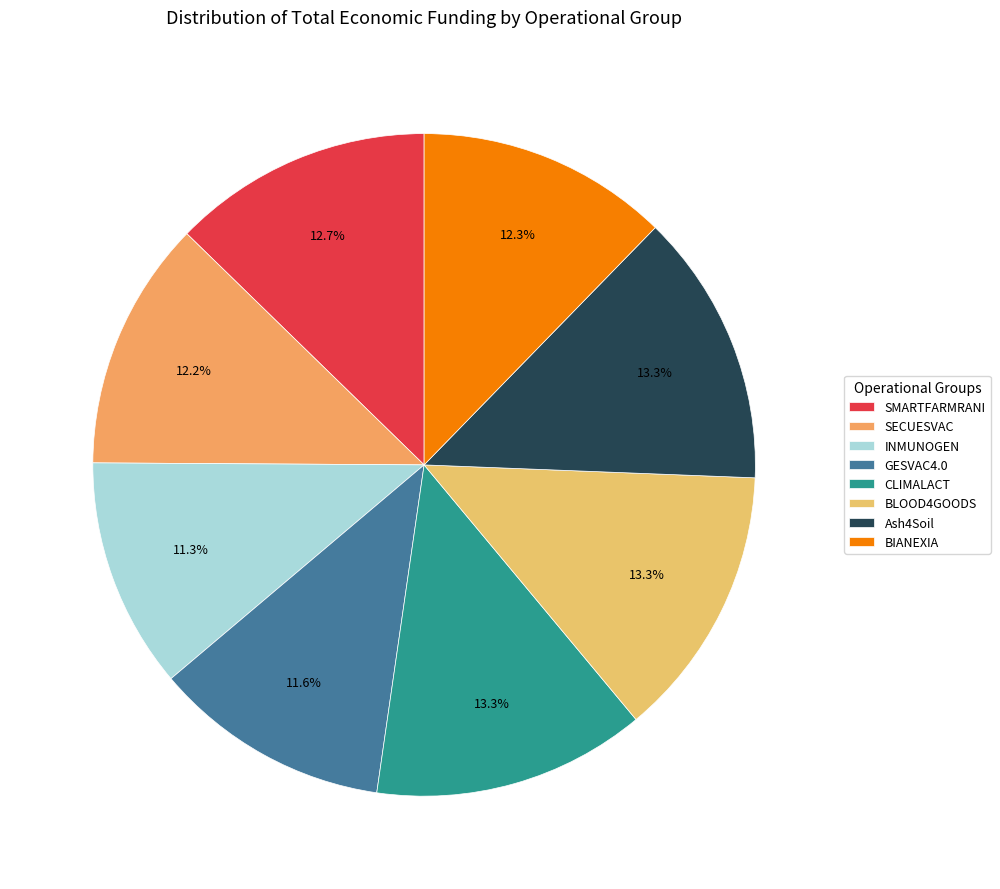

Is CLIMALACT the majority of the pie?

No